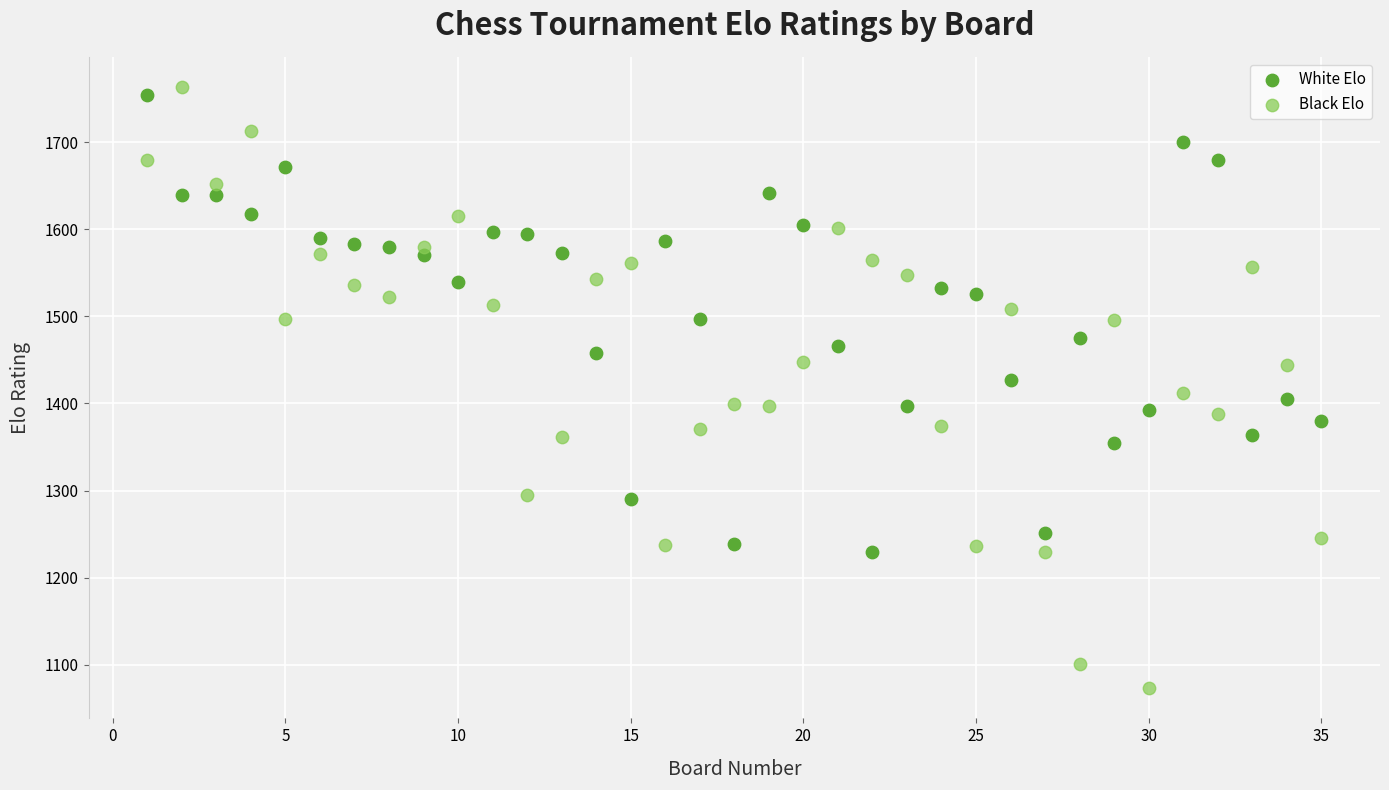

Across all data points, what is the range of Y values (max minus min)?

690